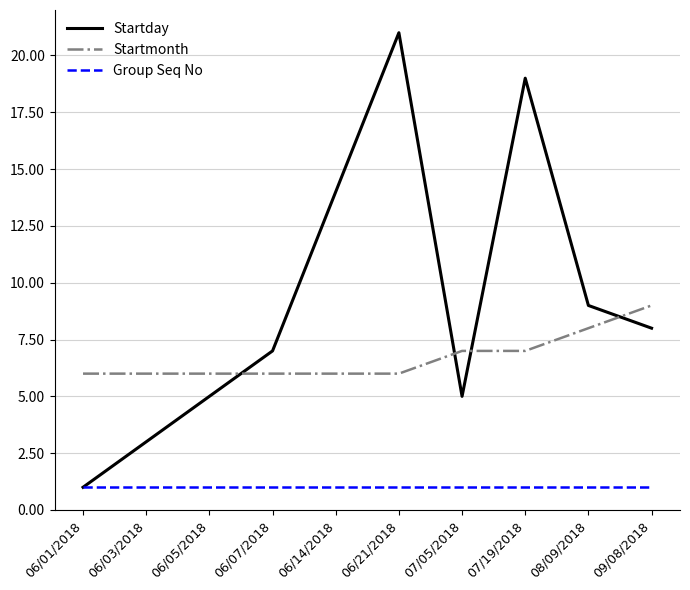

Rank the series by their average value, from highest to lowest.

Startday, Startmonth, Group Seq No